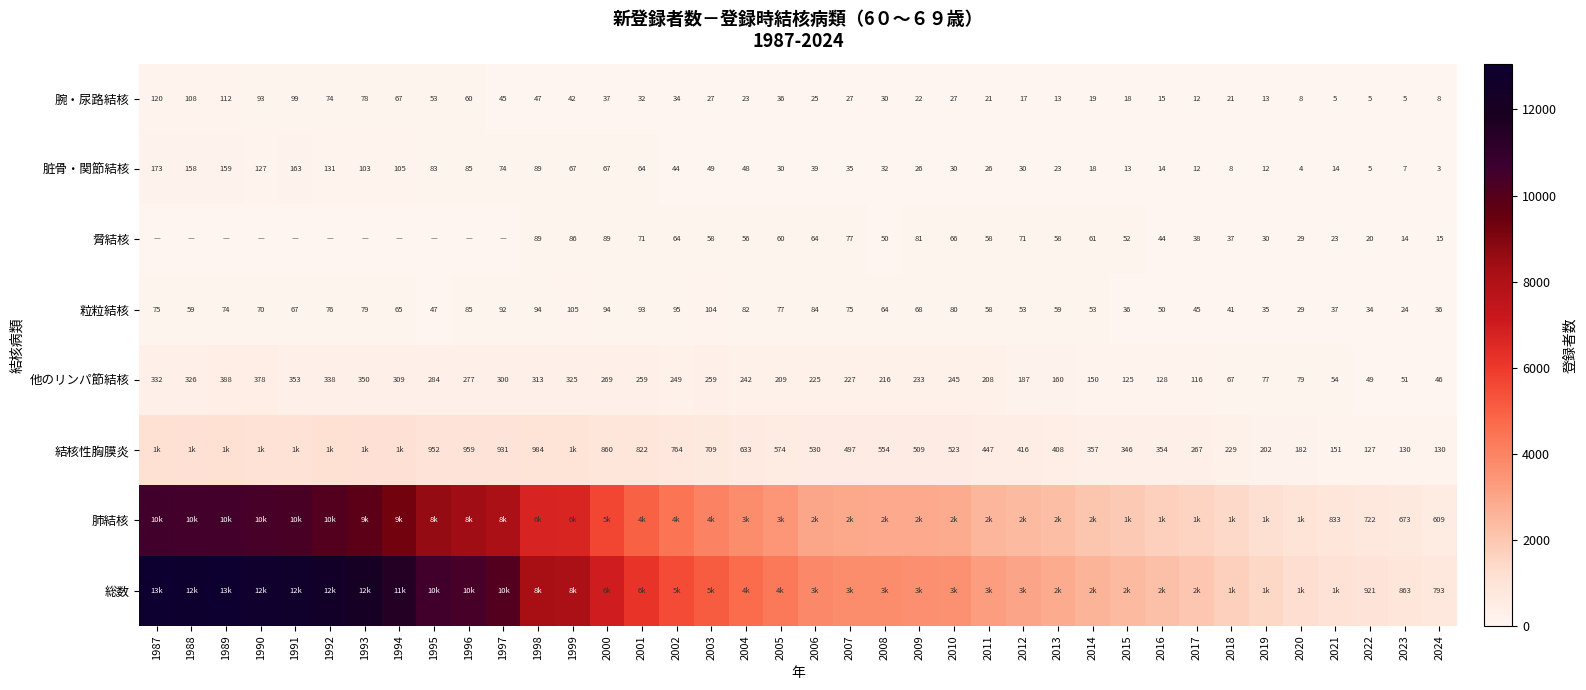

The value of 脏骨・関節結核 at 1993 is 159. True or false?

False